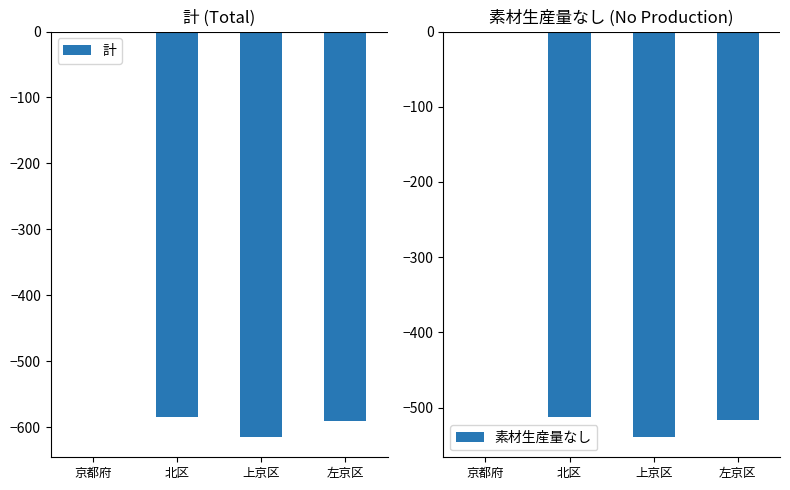

The value of 計 at 京都府 is 0. True or false?

True